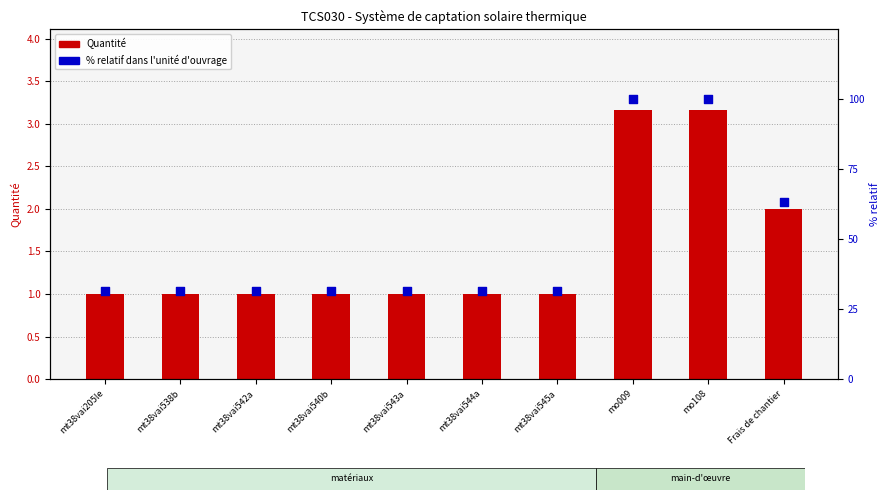

Which series contains the highest Y value?

% relatif dans l'unité d'ouvrage